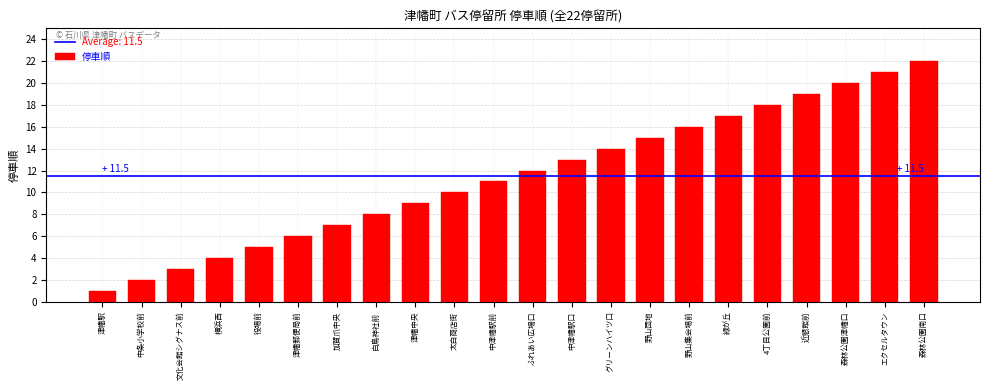

What value does the data have at 津幡中央, to the nearest 10?

10